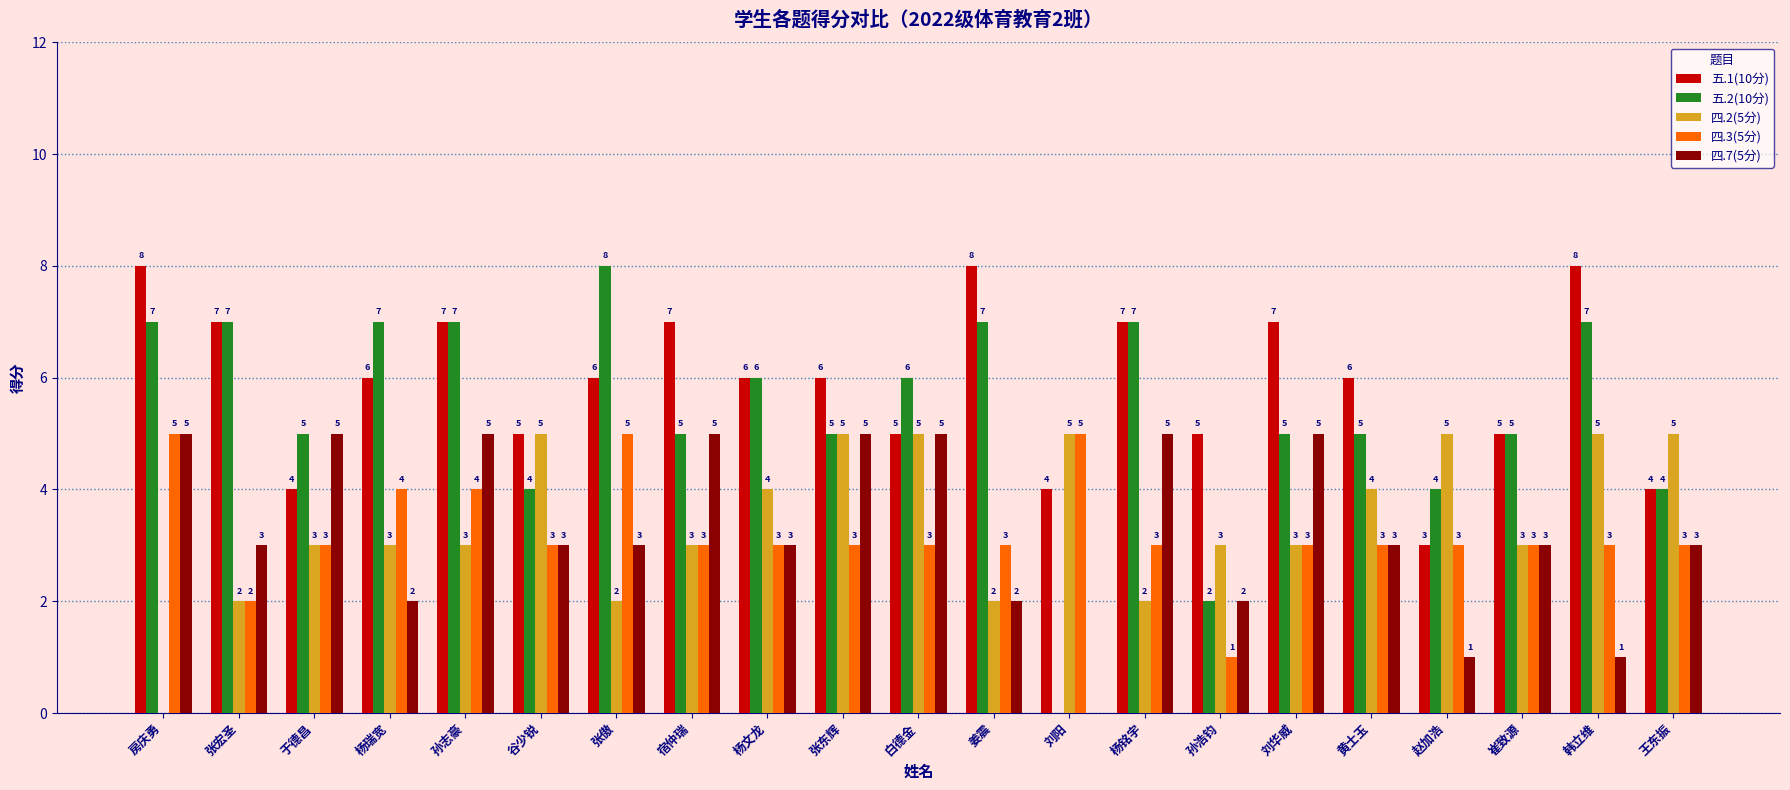

What is the difference between the 五.1(10分) values at 杨文龙 and 宿仲瑞?

1